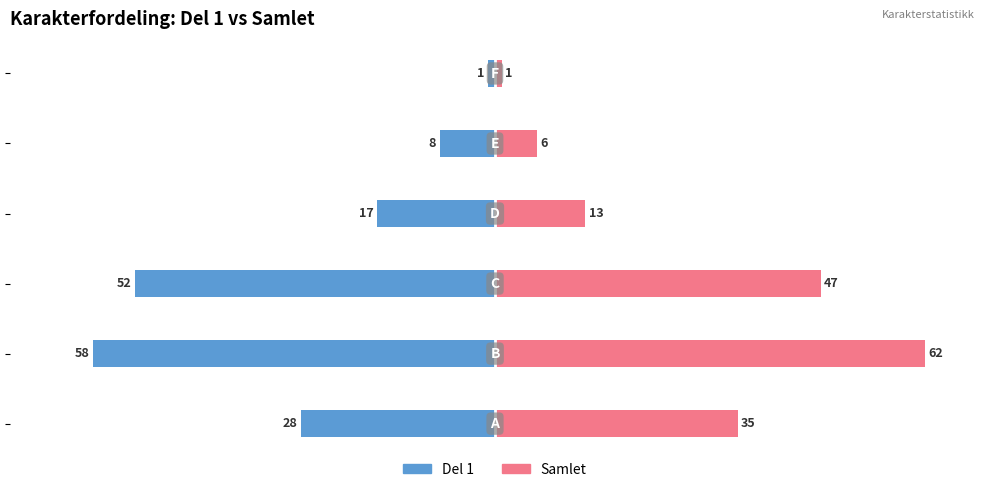

Does the chart contain stacked bars?

No